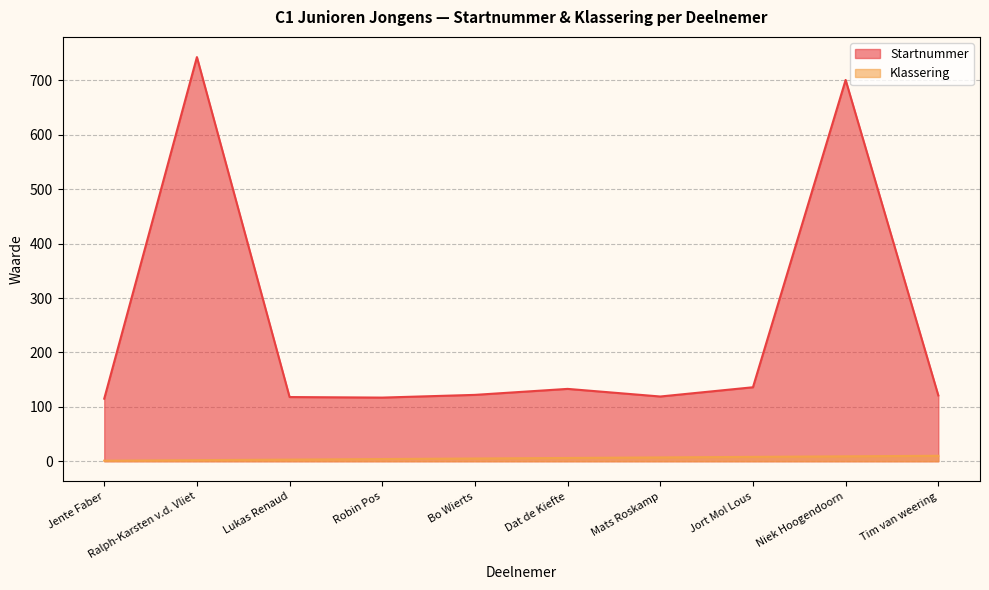

True or false: Startnummer and Klassering intersect in this chart.

False